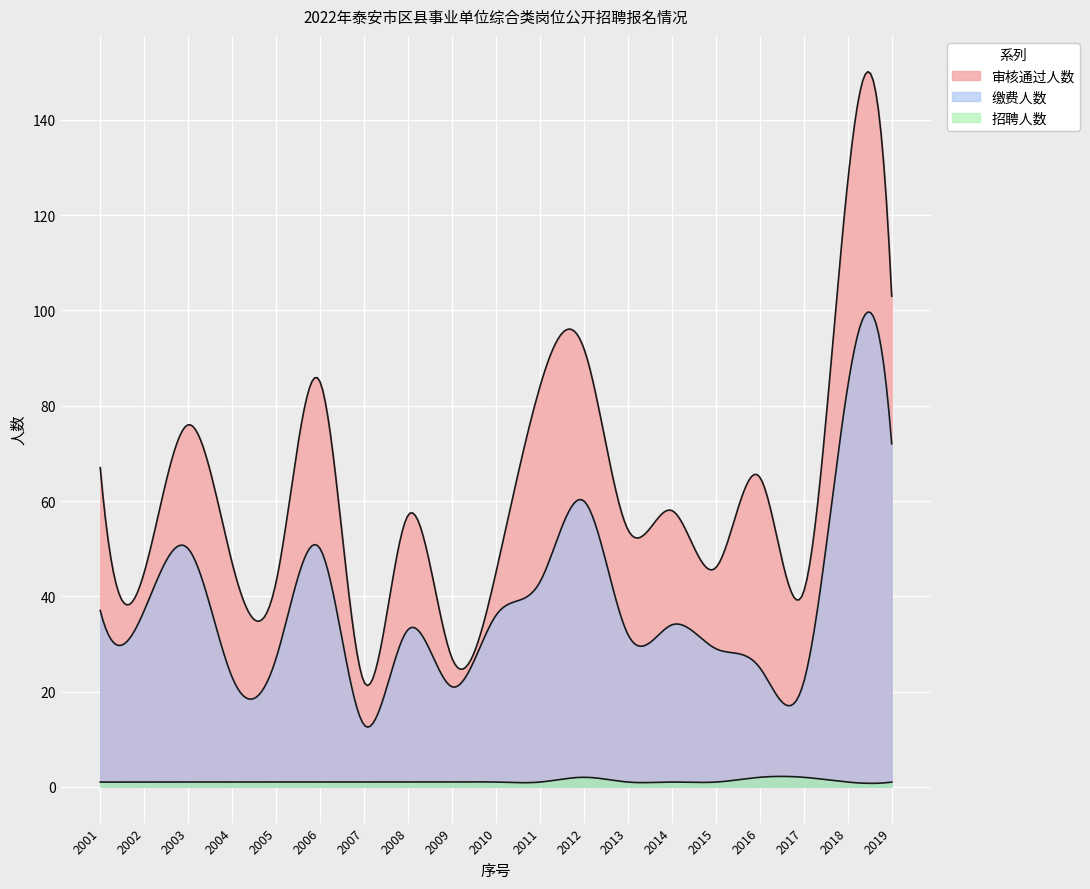

What are all the series names shown in the legend?

审核通过人数, 缴费人数, 招聘人数